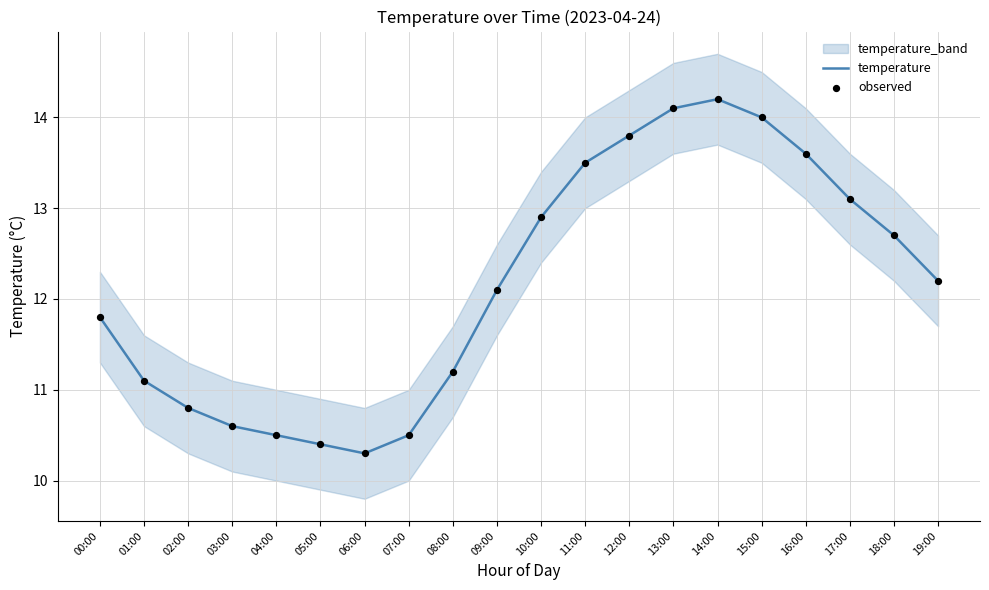

Is the value of observed at 16:00 greater than the value of temperature at 05:00?

Yes